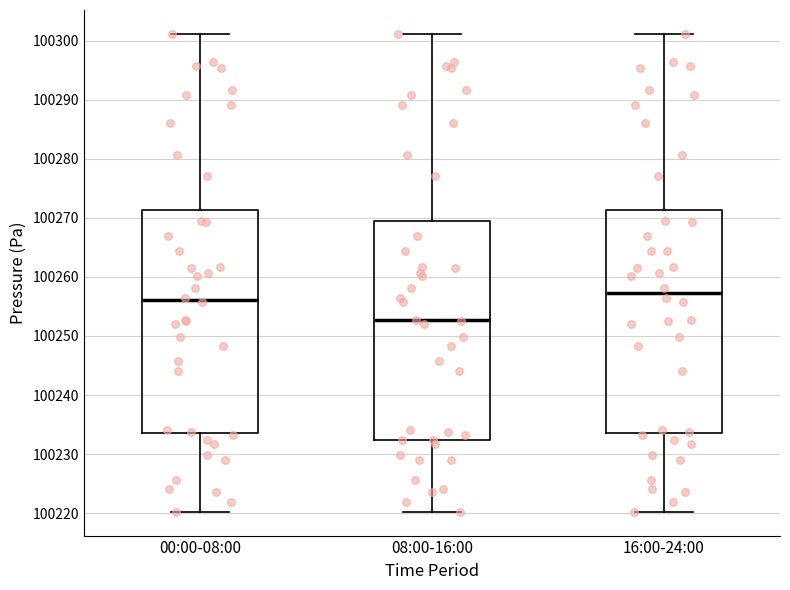

Reading left to right, read every box against the y-axis: the position of its median line, the range the box covers, and the ends of its whiskers. The values are not printed on the chart, so give them approximately, as read against the axis.

00:00-08:00: median 100256, box 100234 to 100271, whiskers 100220 to 100301
08:00-16:00: median 100253, box 100232 to 100269, whiskers 100220 to 100301
16:00-24:00: median 100257, box 100234 to 100271, whiskers 100220 to 100301